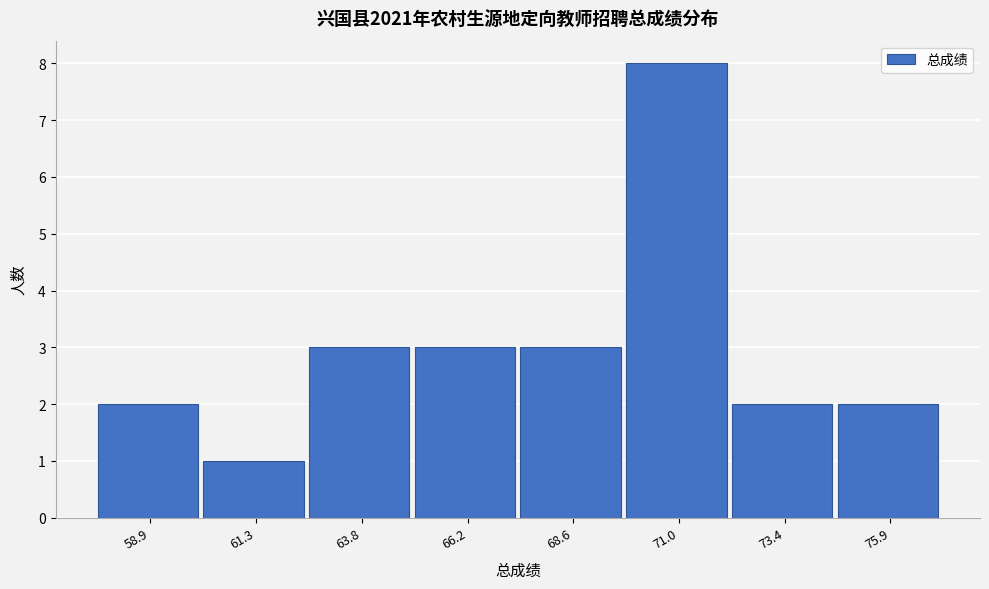

Reading right to left, what are all the values shown in this chart?

75.9=2	73.4=2	71.0=8	68.6=3	66.2=3	63.8=3	61.3=1	58.9=2